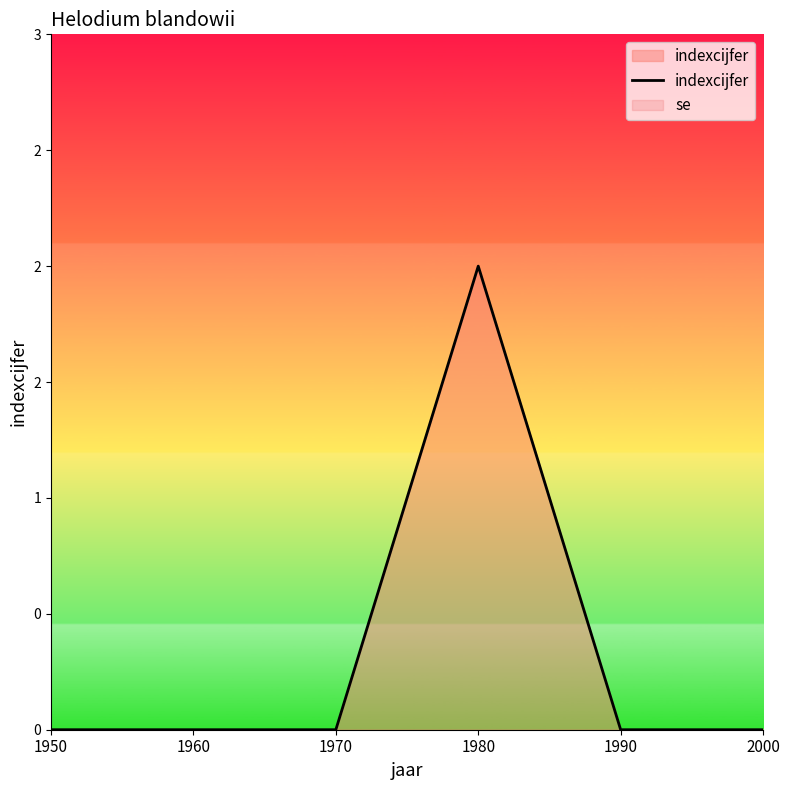

Where is the data nearest to the value 1?

1950